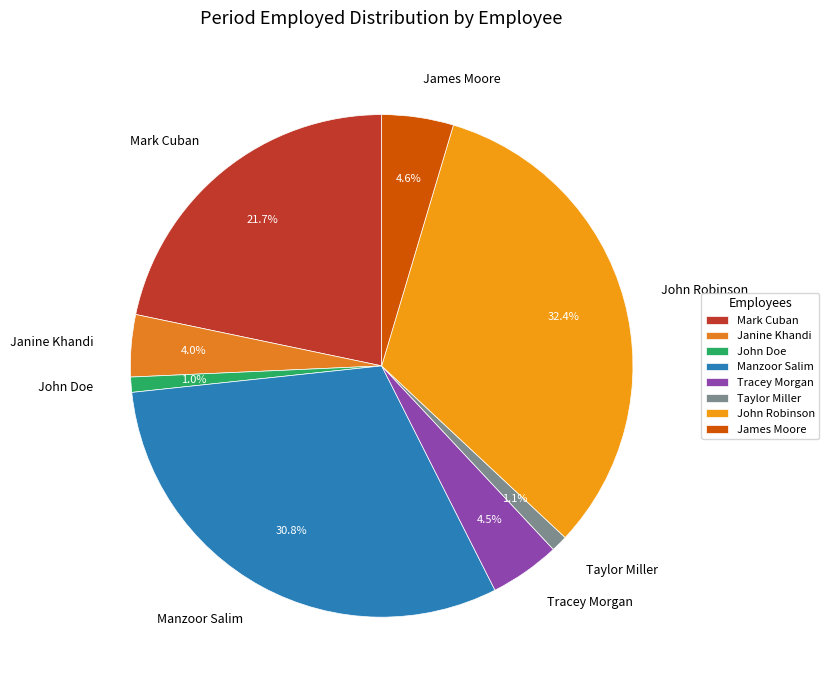

To the nearest percent, what percentage of the pie is Manzoor Salim?

31%